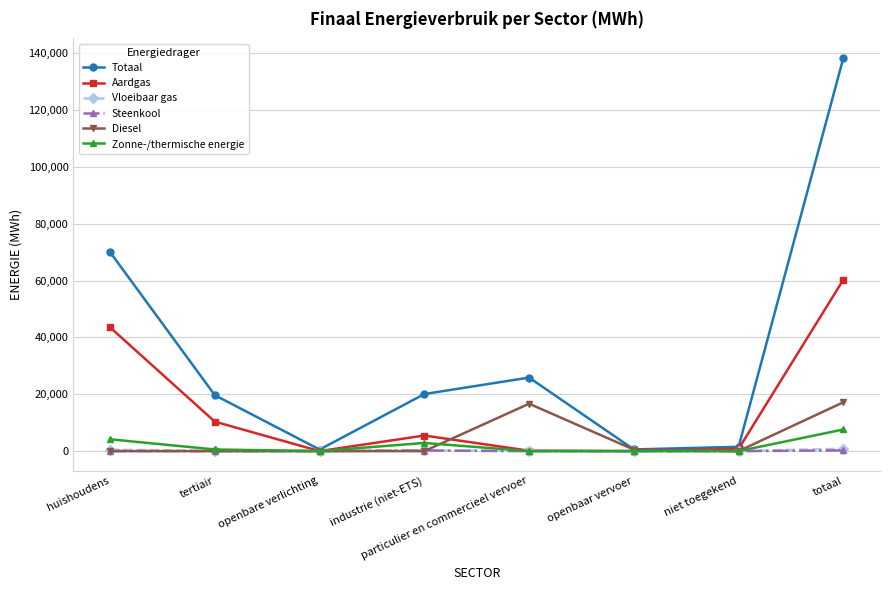

True or false: Zonne-/thermische energie has a value of 7607.6 at totaal.

True